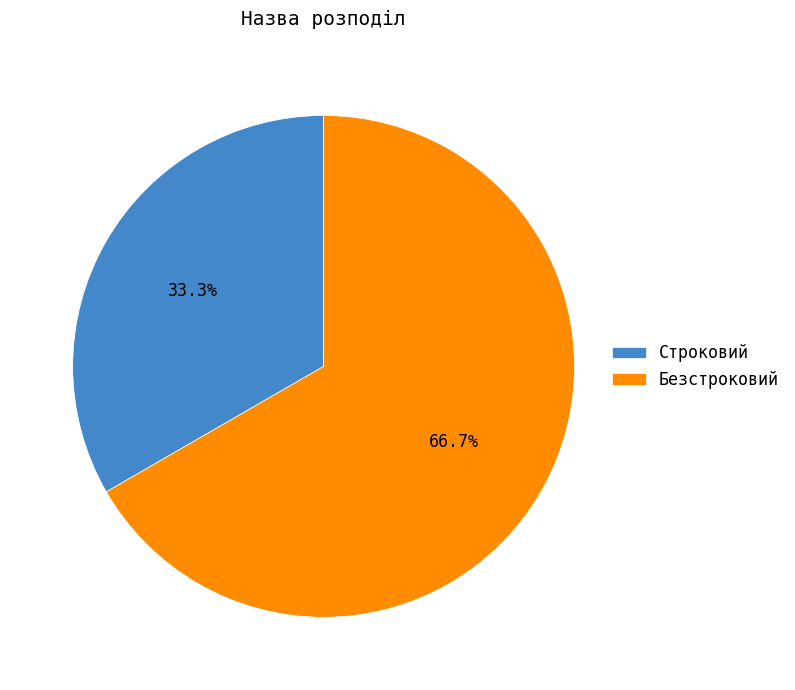

Is the sum of Строковий and Безстроковий greater than half?

Yes